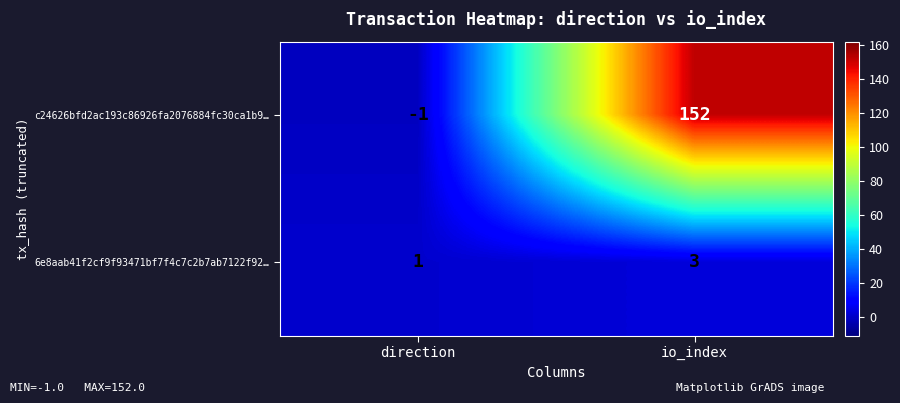

Which series has the widest spread of values?

c24626bfd2ac193c86926fa2076884fc30ca1b9…